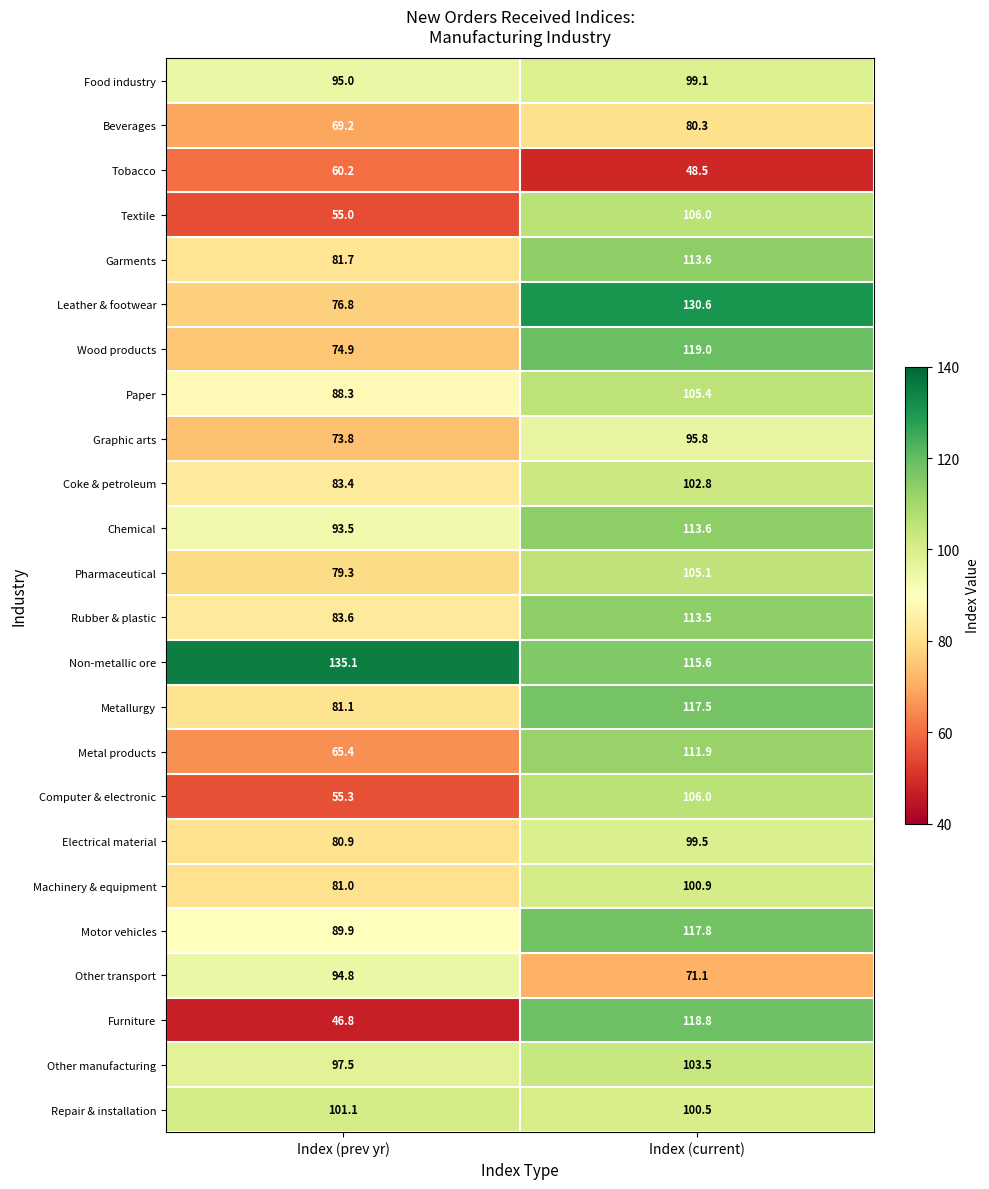

Which series has the largest range (max minus min)?

Furniture